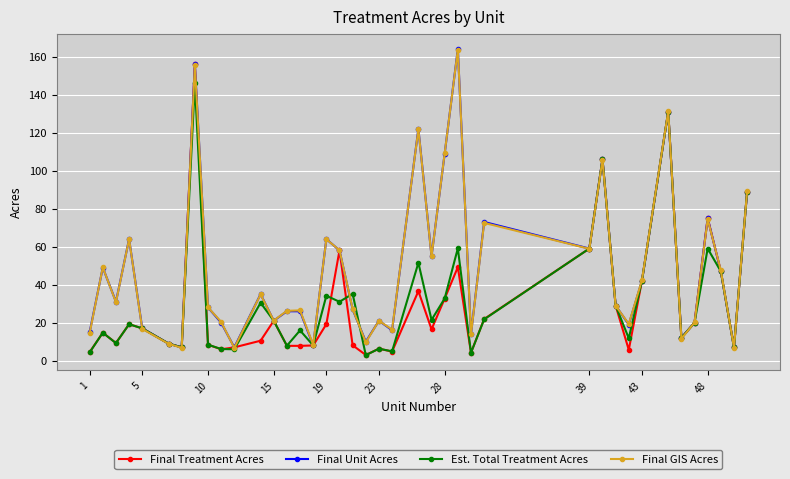

What is the difference between the second highest and minimum values in the Final GIS Acres series?

148.9